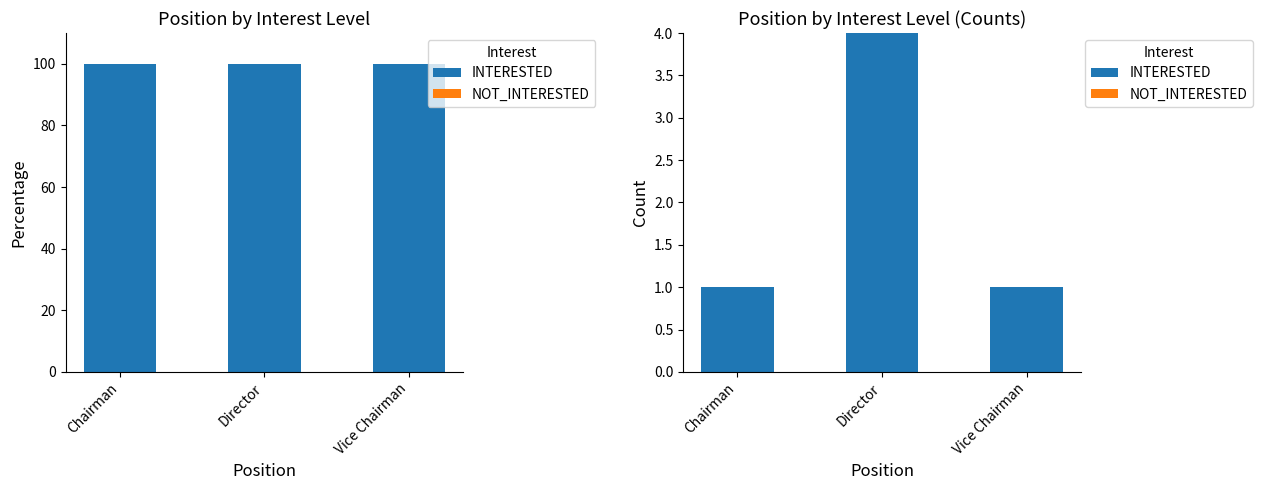

Between Chairman and Director, which series saw the biggest shift?

INTERESTED